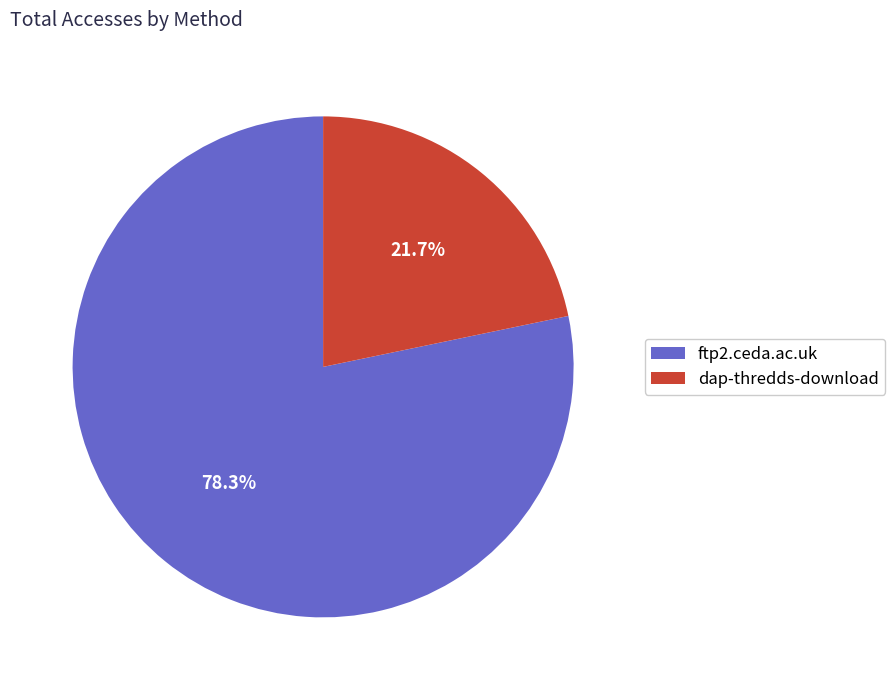

How many slices are in this pie chart?

2